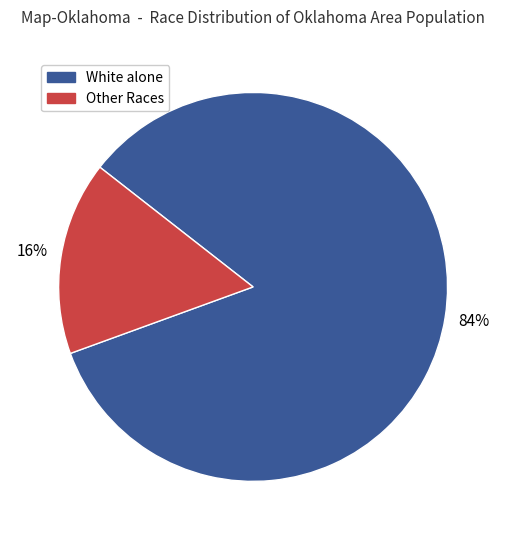

Does White alone represent more than half of the total?

Yes